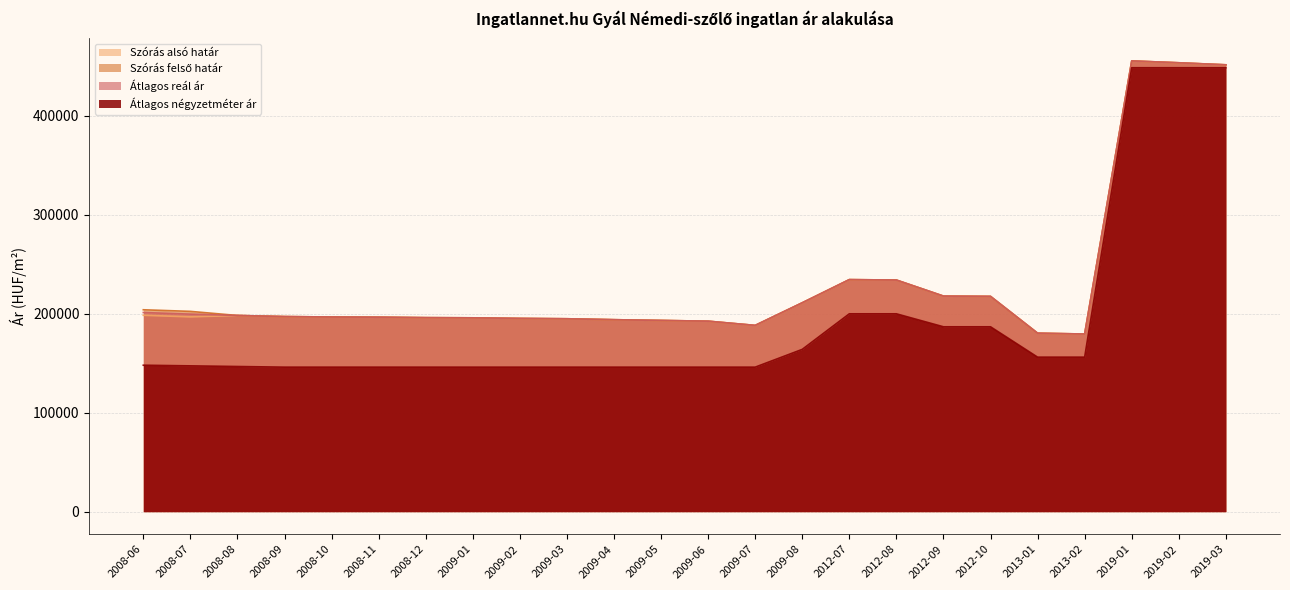

How many lines are shown in the chart?

4